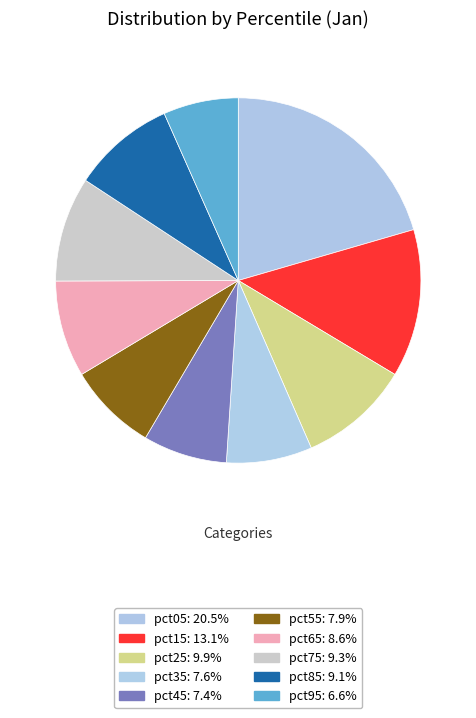

Which slice is the largest?

pct05